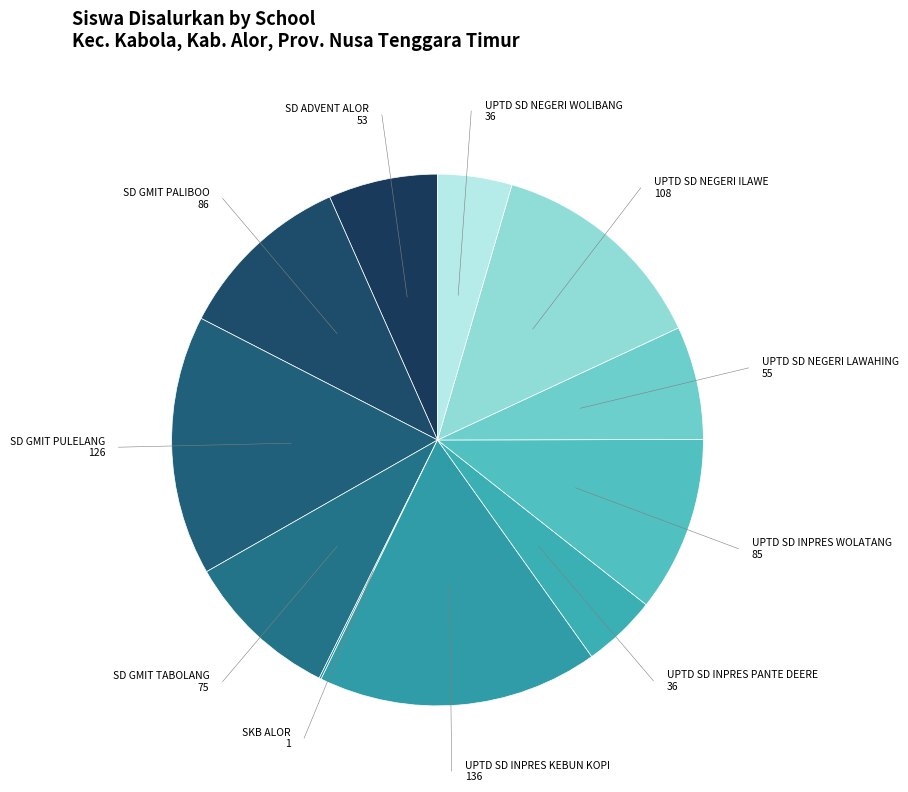

How many slices are in this pie chart?

11